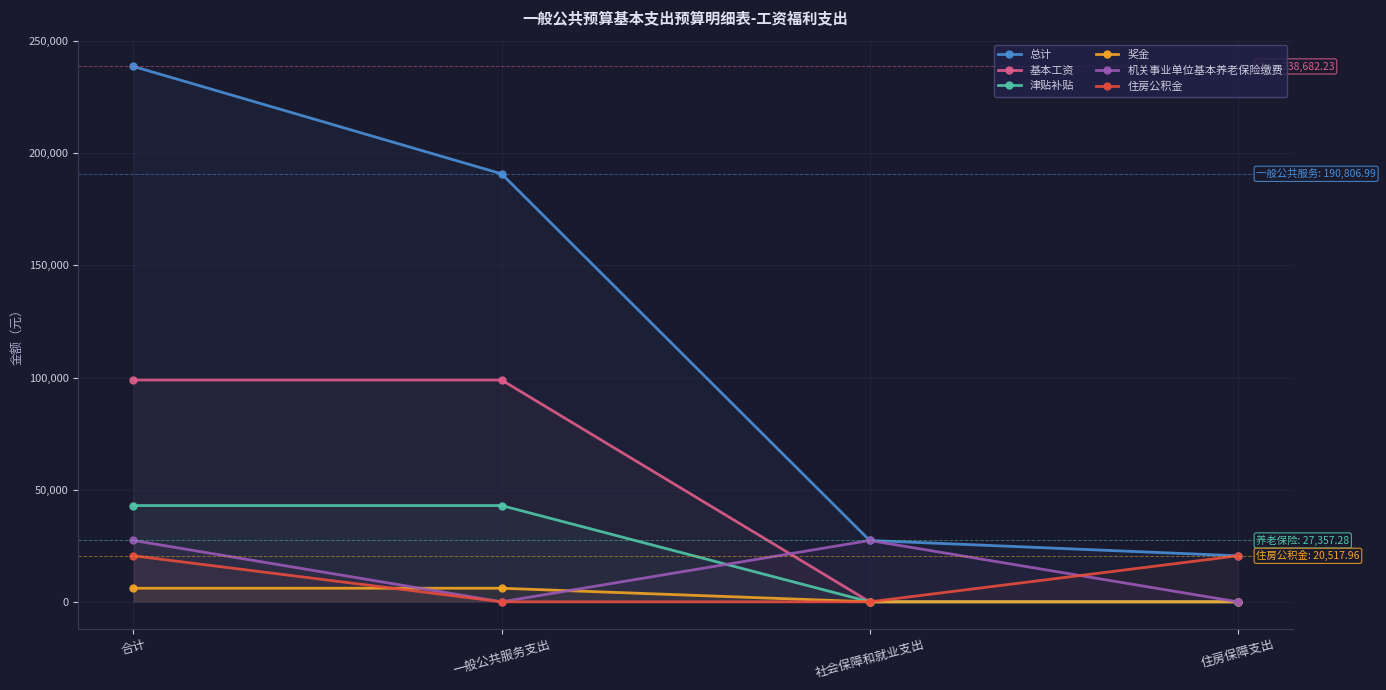

What is the approximate value of 住房公积金 at 合计?

20518.0